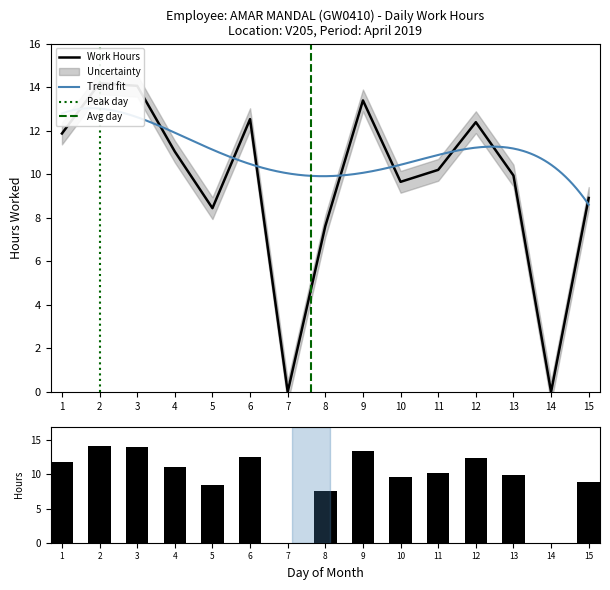

Reading right to left, what are all the values shown in this chart?

15=8.9	14=0.0	13=9.9	12=12.4	11=10.2	10=9.7	9=13.4	8=7.6	7=0.0	6=12.5	5=8.4	4=11.0	3=14.1	2=14.2	1=11.9